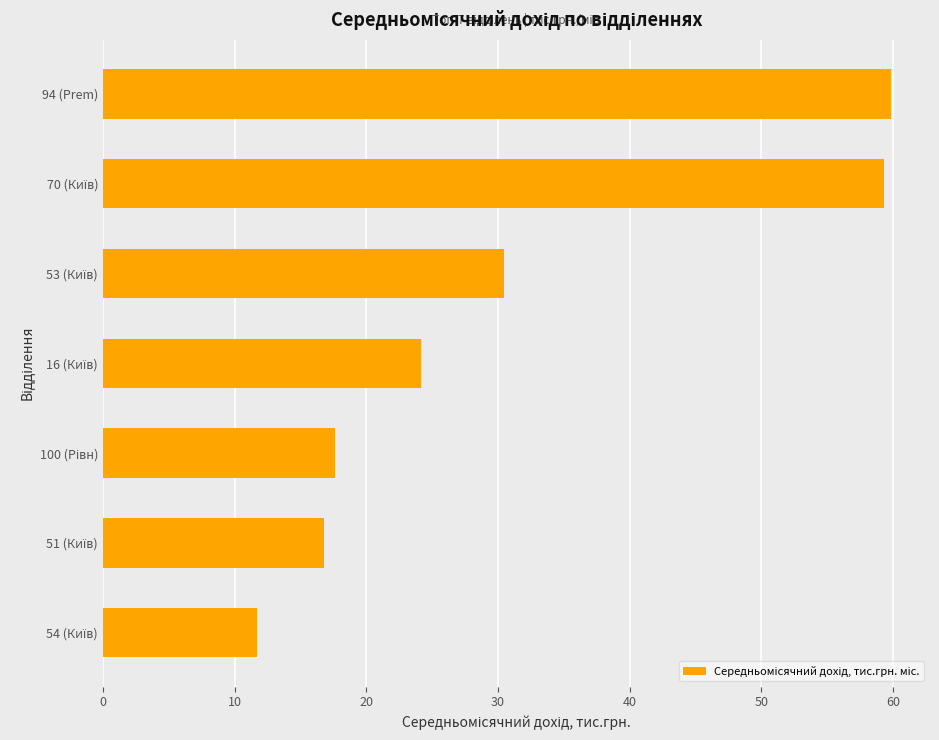

What is the maximum value shown in the chart?

59.8